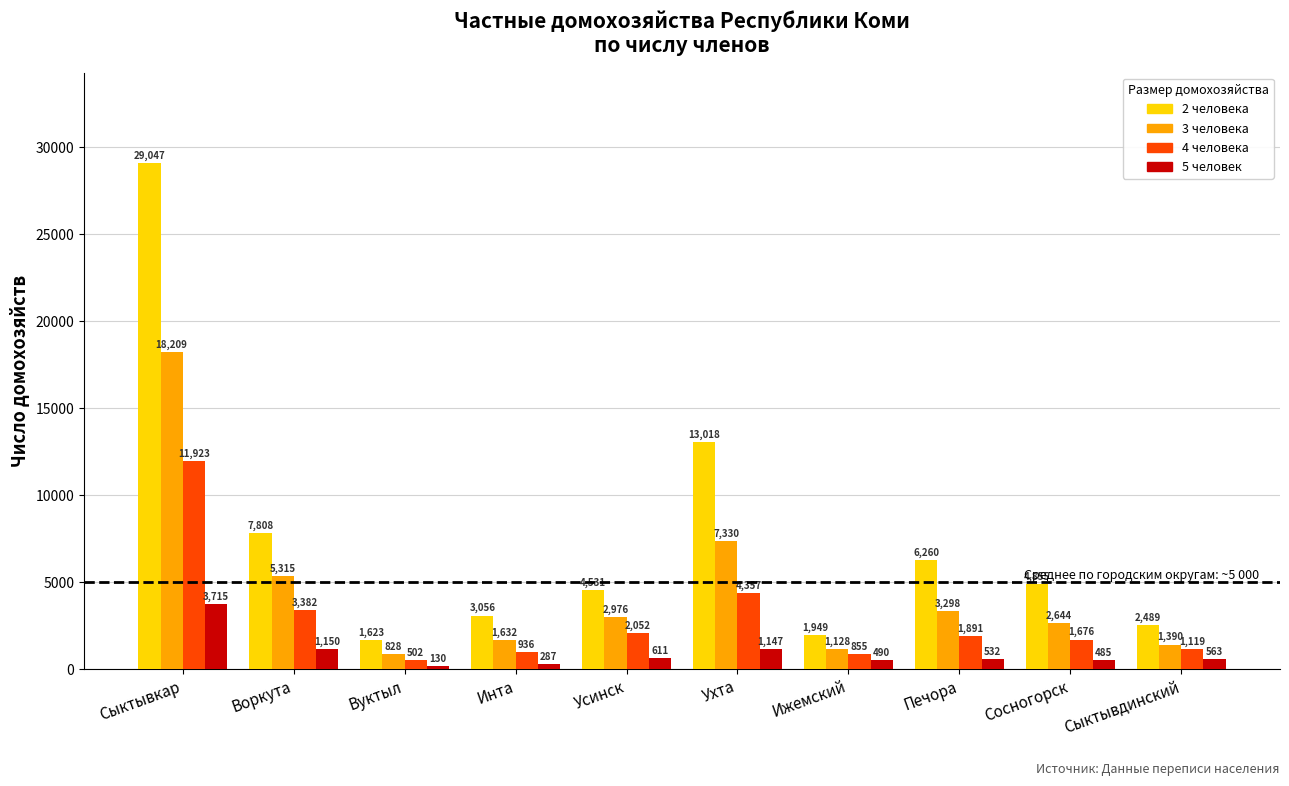

Reading left to right, transcribe all the data shown in this chart.

2 человека: Сыктывкар=29047	Воркута=7808	Вуктыл=1623	Инта=3056	Усинск=4531	Ухта=13018	Ижемский=1949	Печора=6260	Сосногорск=4855	Сыктывдинский=2489
3 человека: Сыктывкар=18209	Воркута=5315	Вуктыл=828	Инта=1632	Усинск=2976	Ухта=7330	Ижемский=1128	Печора=3298	Сосногорск=2644	Сыктывдинский=1390
4 человека: Сыктывкар=11923	Воркута=3382	Вуктыл=502	Инта=936	Усинск=2052	Ухта=4357	Ижемский=855	Печора=1891	Сосногорск=1676	Сыктывдинский=1119
5 человек: Сыктывкар=3715	Воркута=1150	Вуктыл=130	Инта=287	Усинск=611	Ухта=1147	Ижемский=490	Печора=532	Сосногорск=485	Сыктывдинский=563